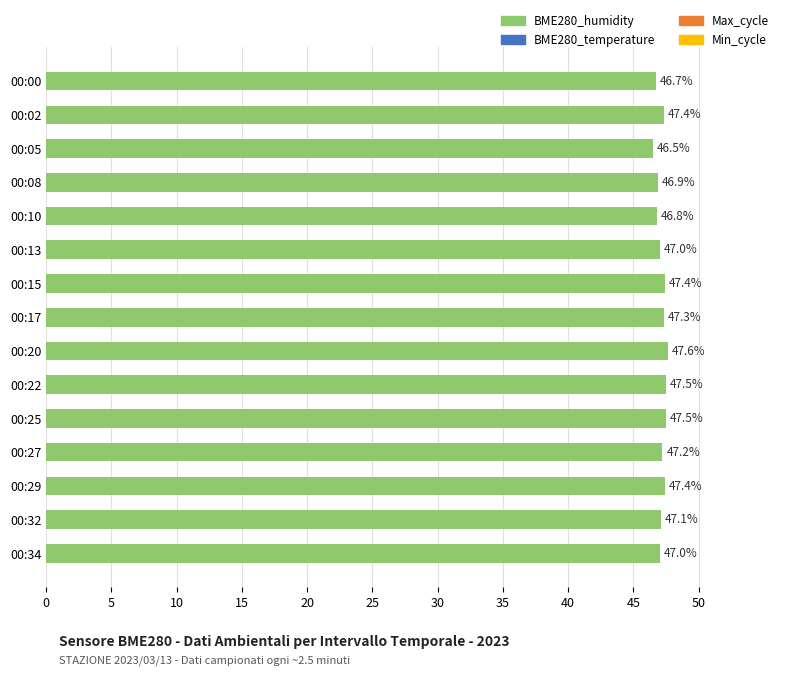

What is the sum of the values at 00:15 and 00:22?

94.9